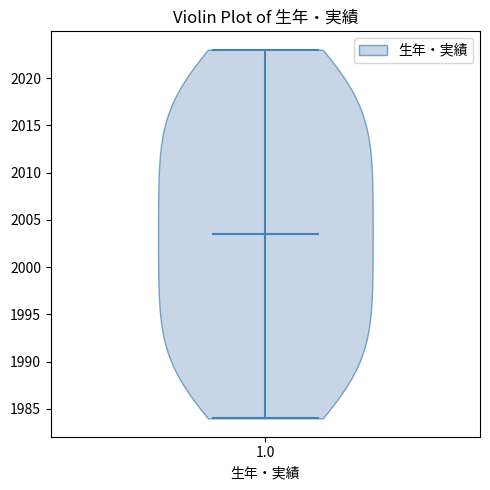

Read this violin plot against the y-axis: where its median line is, and the lowest and highest points the violin reaches. The values are not printed on the chart, so give them approximately, as read against the axis.

median line 2003.5, lowest point 1984.0, highest point 2023.0